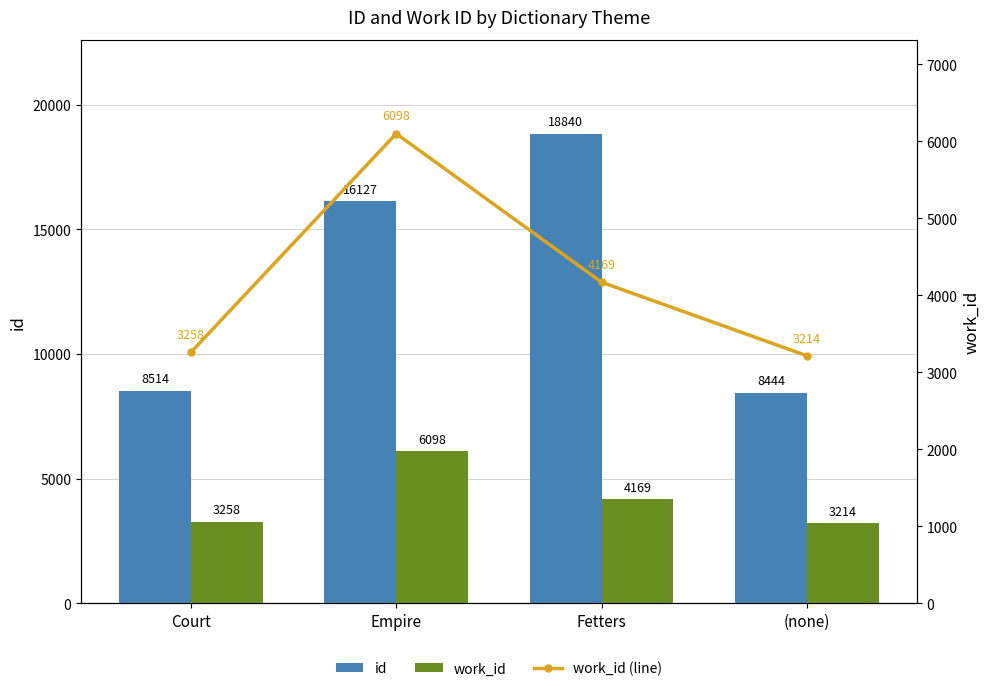

Is the value of id at Fetters greater than the value of work_id at Empire?

Yes